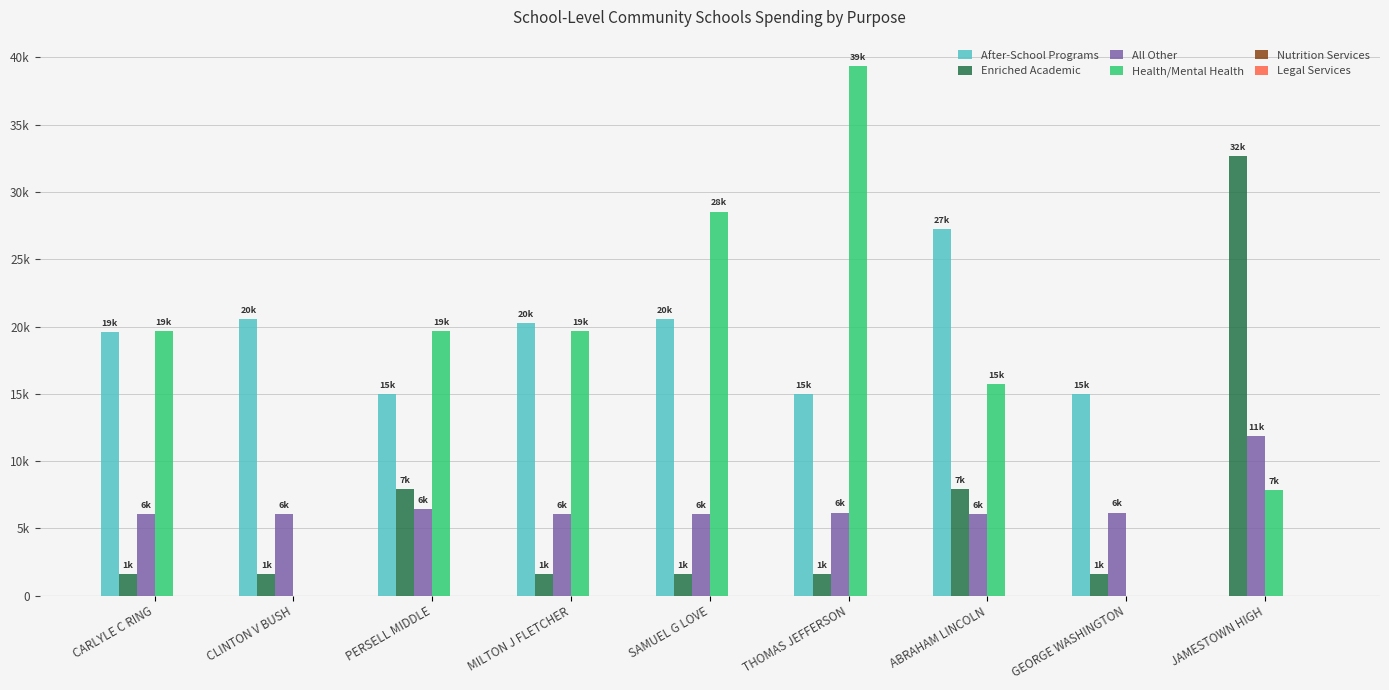

What is the difference between the maximum and minimum values in the After-School Programs series?

27237